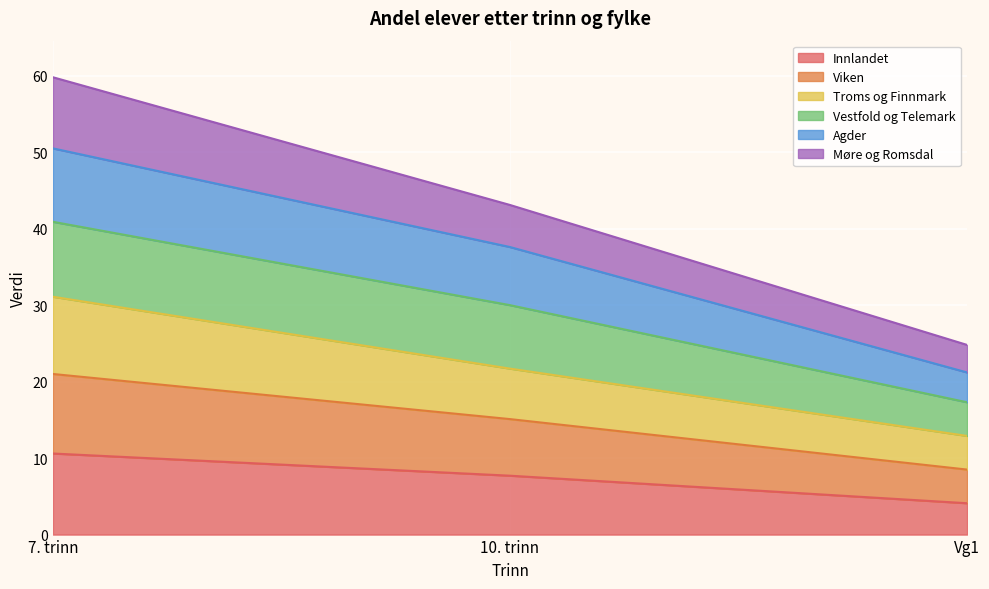

At which category is the sum across all series the highest?

7. trinn